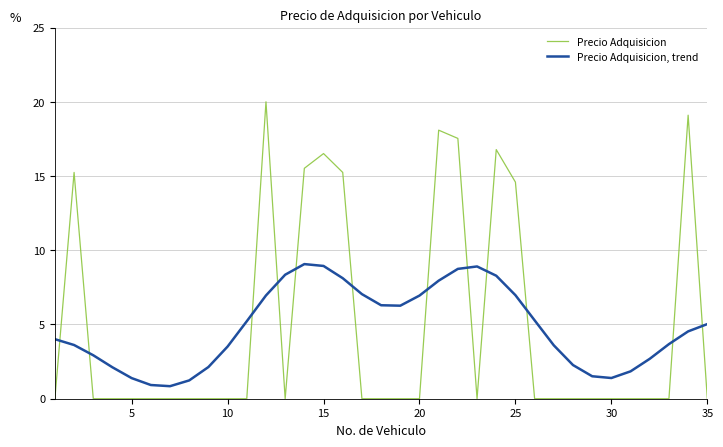

What is the greatest value displayed?

20.0